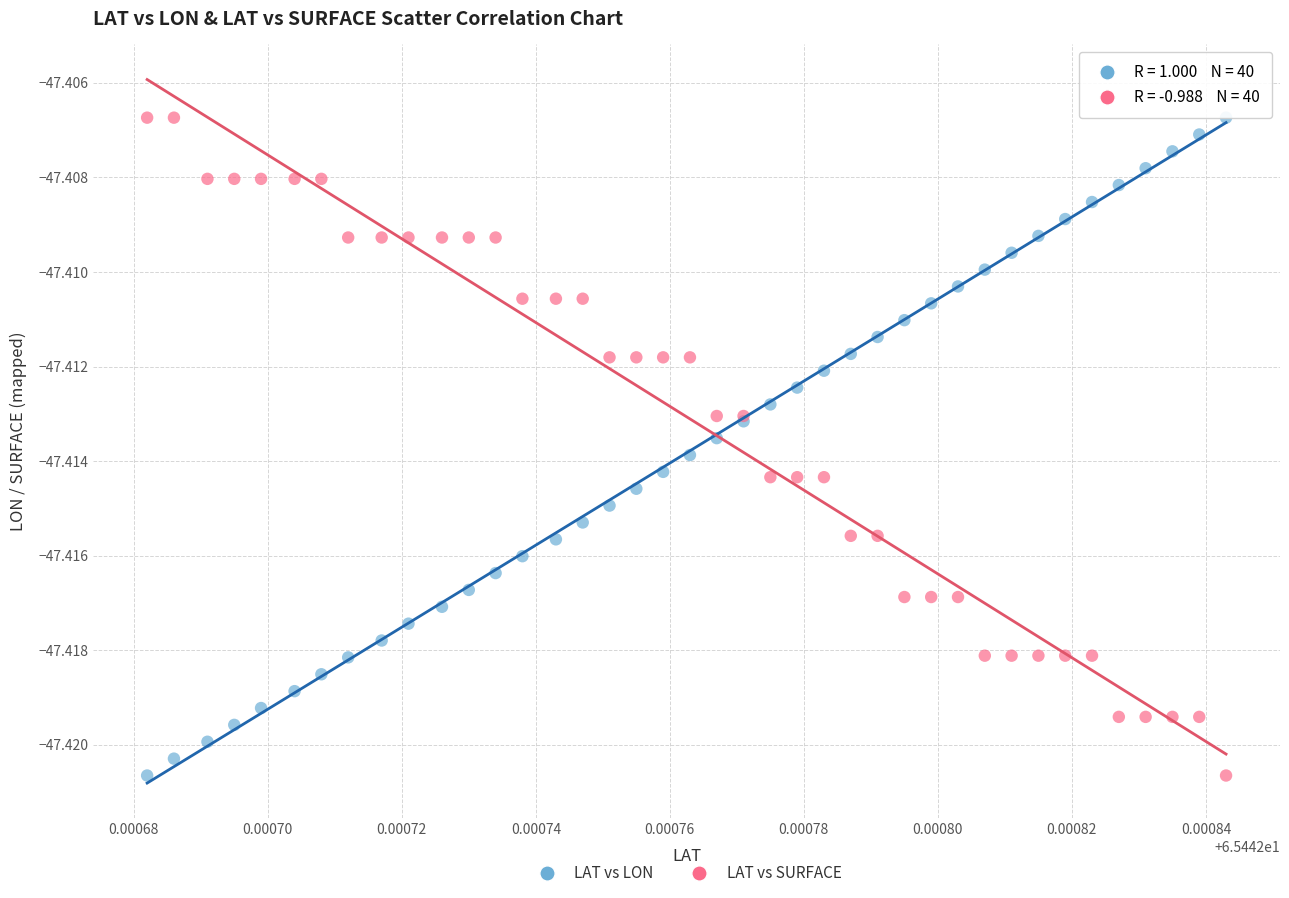

What are all the series names shown in the legend?

LAT vs LON, LAT vs SURFACE